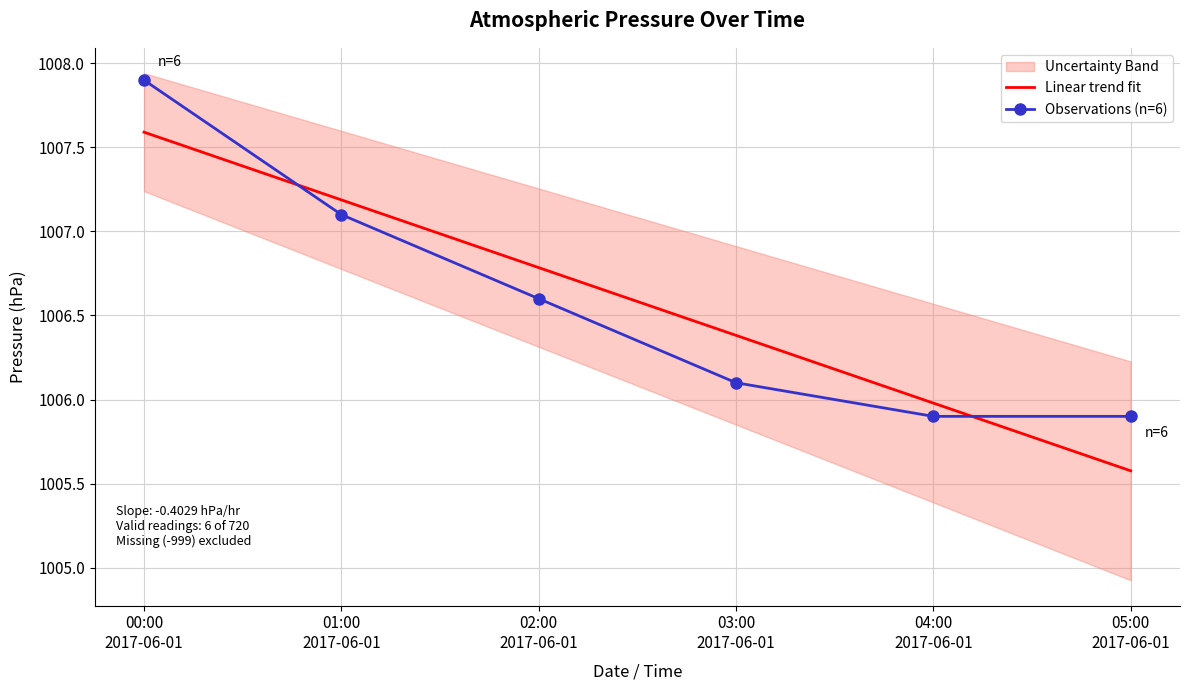

How many times do Linear trend fit and Observations (n=6) cross each other?

2